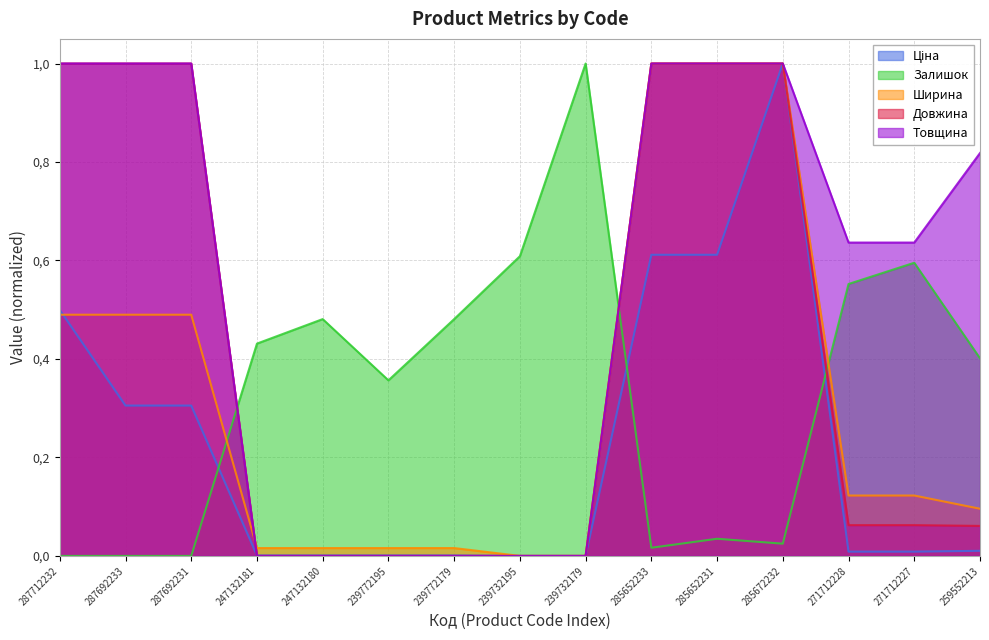

At which category does the chart reach its peak across all series?

285672232